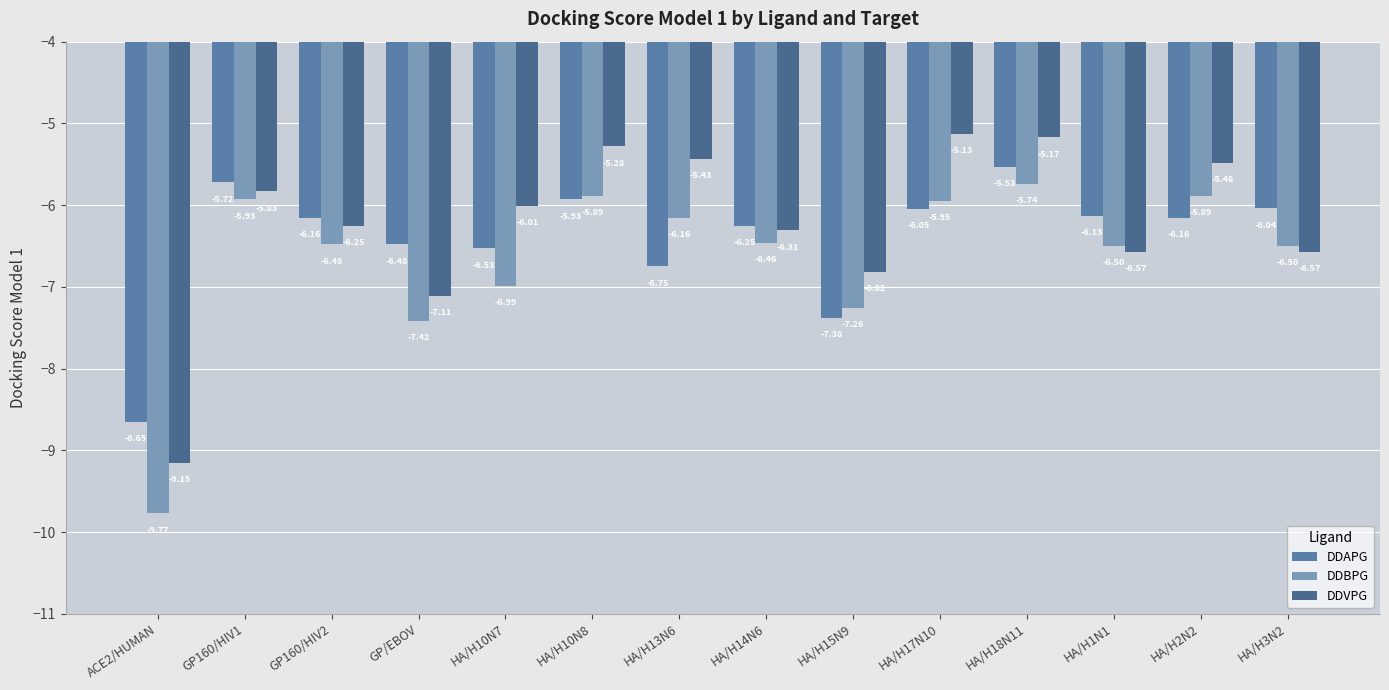

What is the value of the DDVPG bar at the 10th from the left?

-5.1